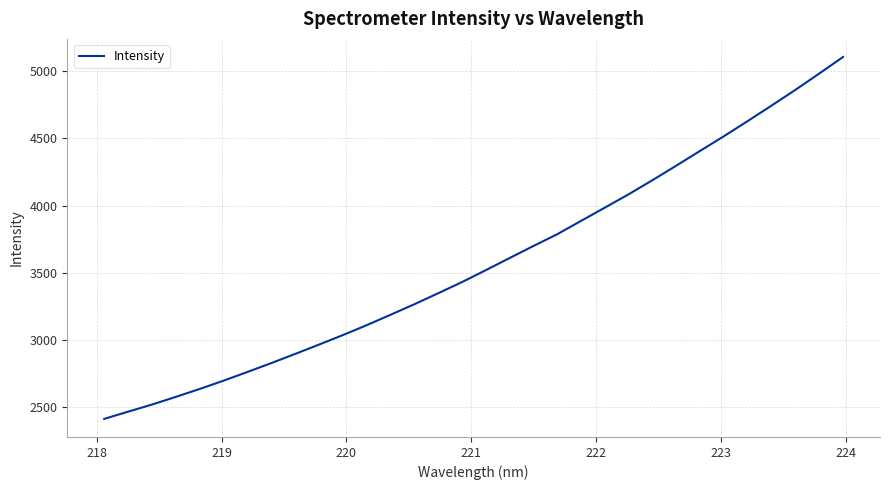

What is the sum of all values?

114473.6